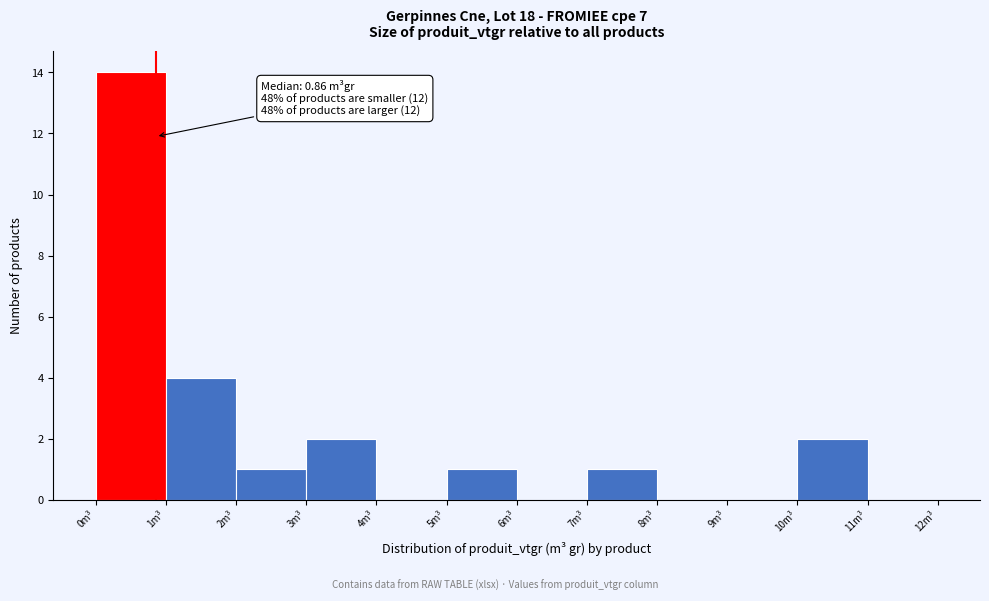

Which range on the x-axis has the tallest bar?

0 to 1